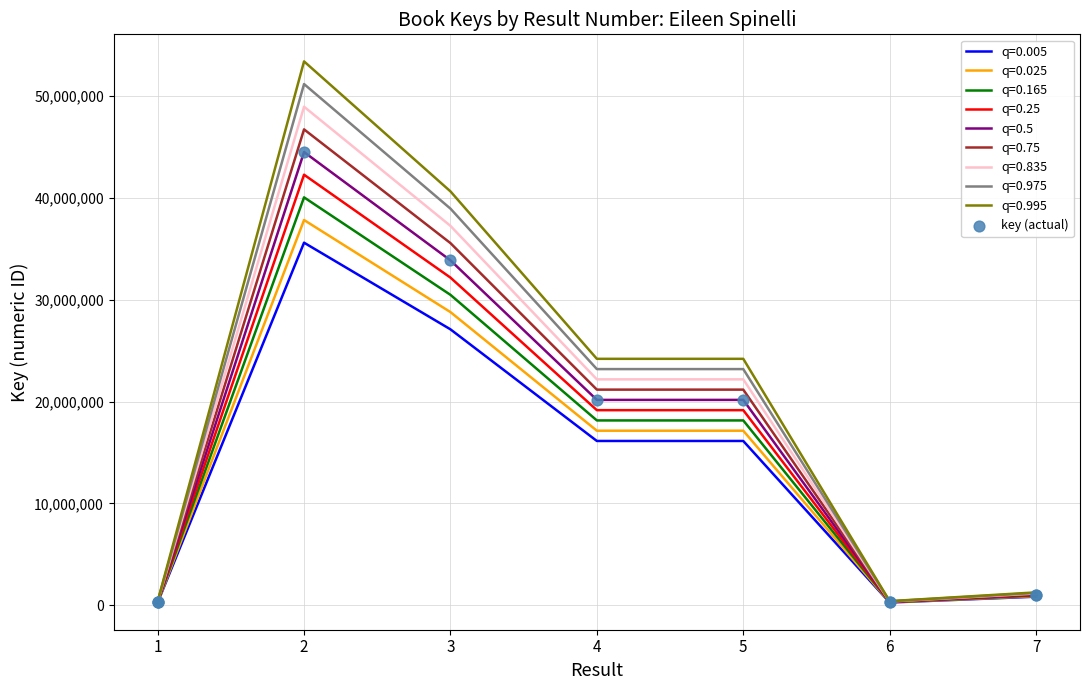

What is the difference between the highest and lowest values at 3?

13543685.6